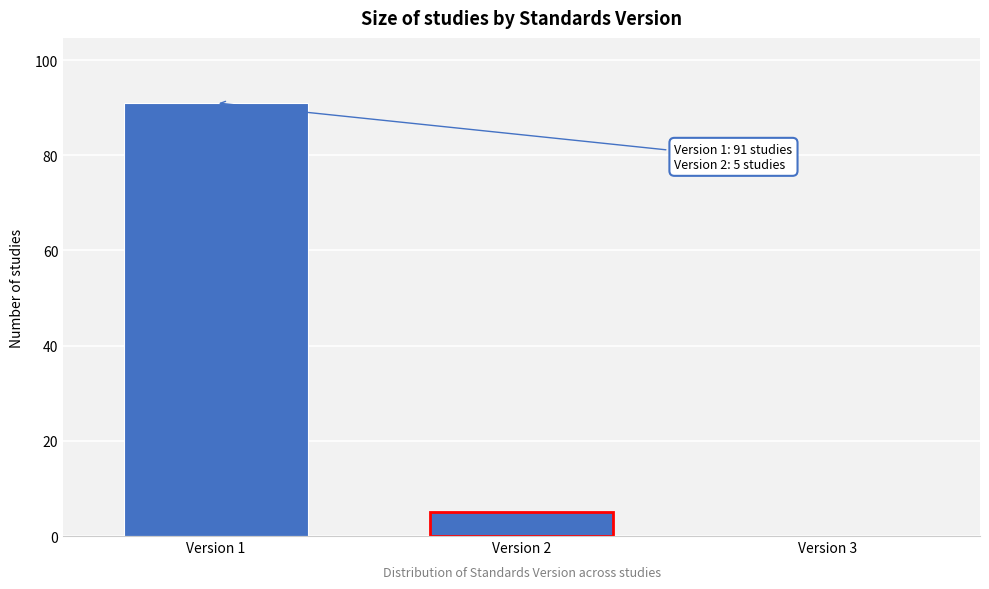

Reading left to right, list all the values displayed in this chart.

Version 1=91	Version 2=5	Version 3=0